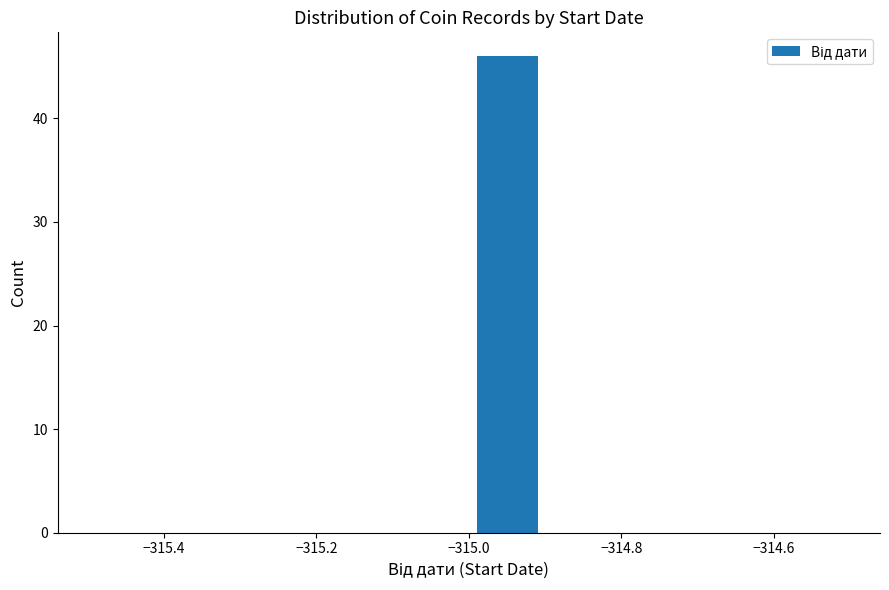

Reading left to right, transcribe this chart: for each bar, give the range it covers on the x-axis and its height. The values are not printed on the chart, so give them approximately, as read against the axis.

-315.5 to -315.4: 0
-315.4 to -315.3: 0
-315.3 to -315.2: 0
-315.2 to -315.1: 0
-315.1 to -315.0: 0
-315.0 to -314.9: 46
-314.9 to -314.8: 0
-314.8 to -314.7: 0
-314.7 to -314.6: 0
-314.6 to -314.5: 0